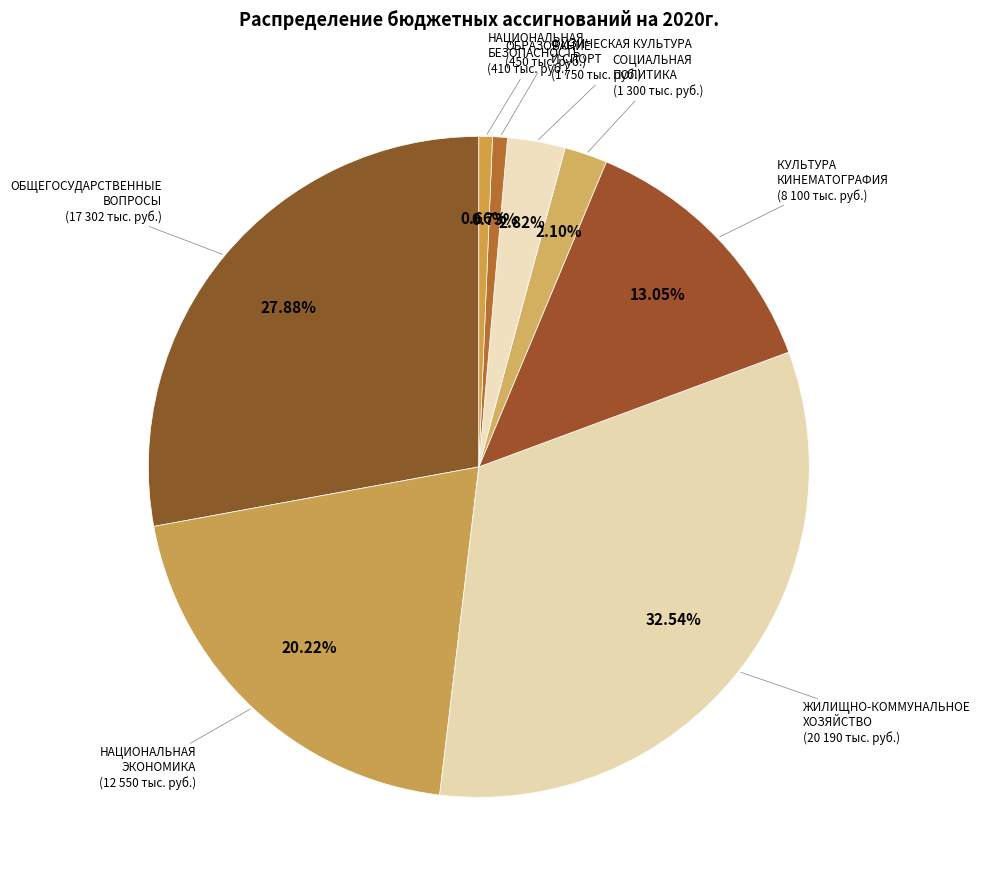

Rank the categories by value from highest to lowest.

ЖИЛИЩНО-КОММУНАЛЬНОЕ ХОЗЯЙСТВО, ОБЩЕГОСУДАРСТВЕННЫЕ ВОПРОСЫ, НАЦИОНАЛЬНАЯ ЭКОНОМИКА, КУЛЬТУРА, КИНЕМАТОГРАФИЯ, ФИЗИЧЕСКАЯ КУЛЬТУРА И СПОРТ, СОЦИАЛЬНАЯ ПОЛИТИКА, ОБРАЗОВАНИЕ, НАЦИОНАЛЬНАЯ БЕЗОПАСНОСТЬ